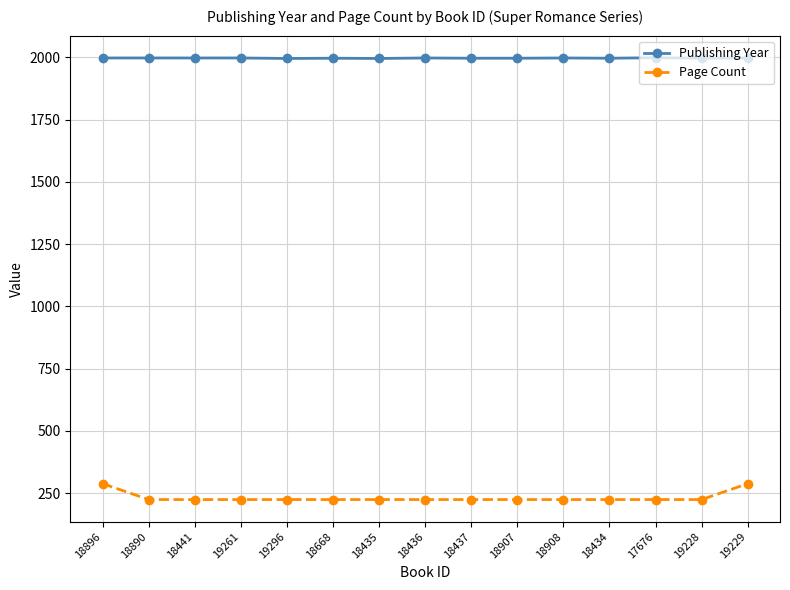

What value does the Publishing Year series have at 18437?

1997